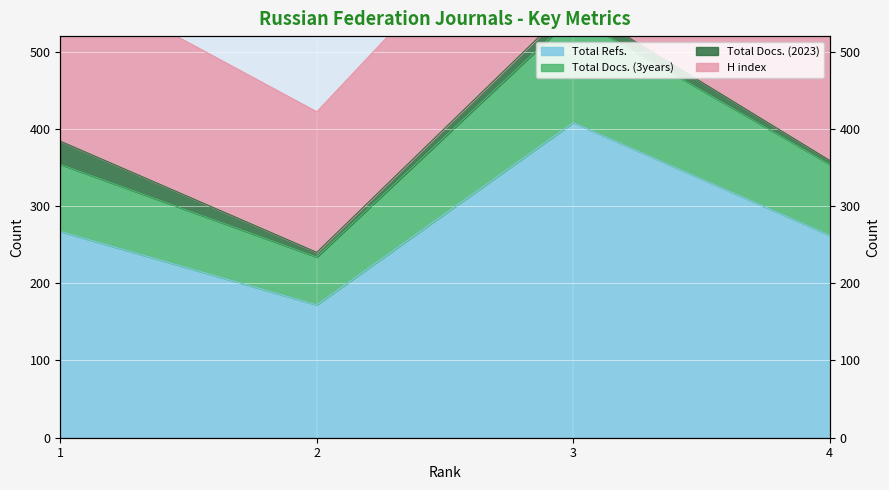

True or false: Total Refs. and Total Docs. (3years) intersect in this chart.

False